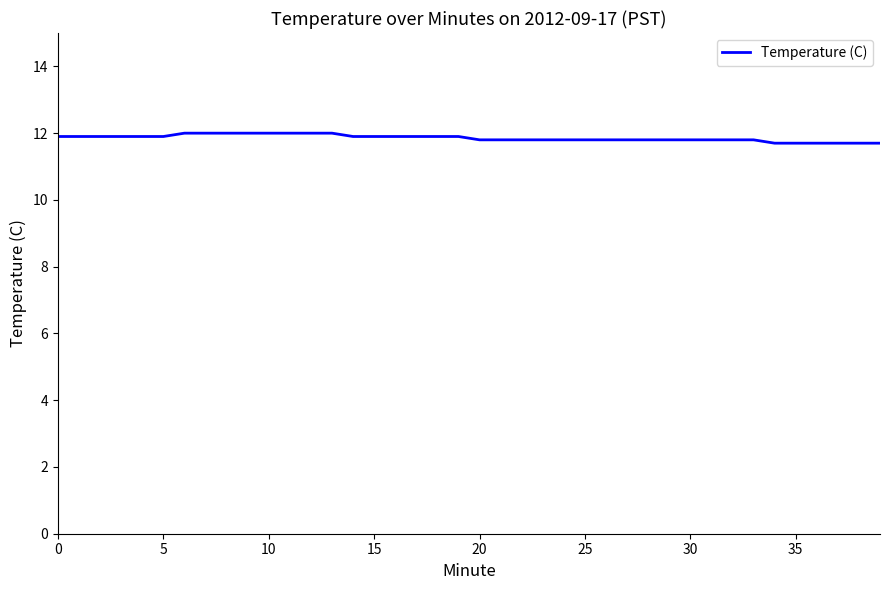

What is the difference between the maximum and minimum values?

0.3